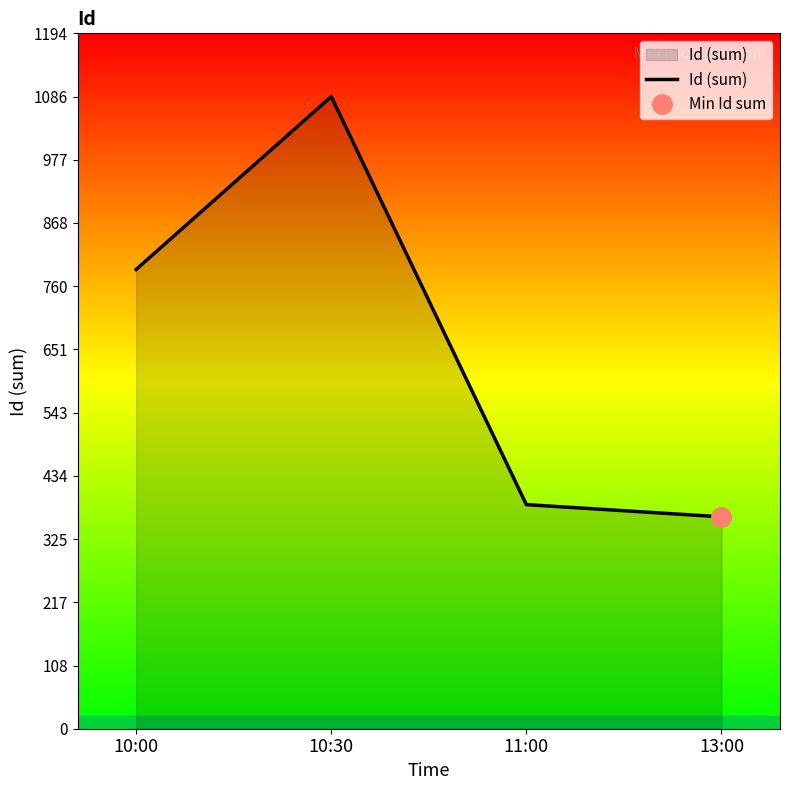

What is the sum of the values at 10:00 and 13:00?

1153